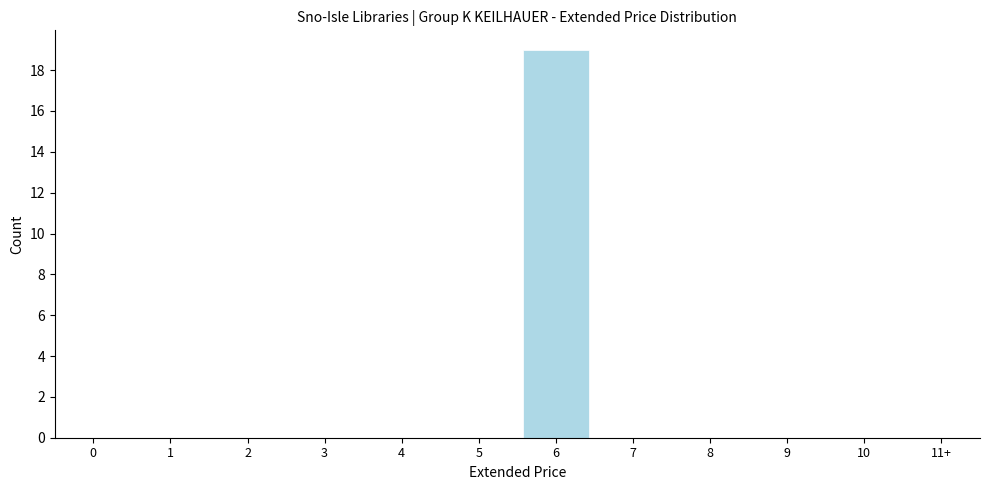

Reading right to left, transcribe all the data shown in this chart.

11+=0	10=0	9=0	8=0	7=0	6=19	5=0	4=0	3=0	2=0	1=0	0=0